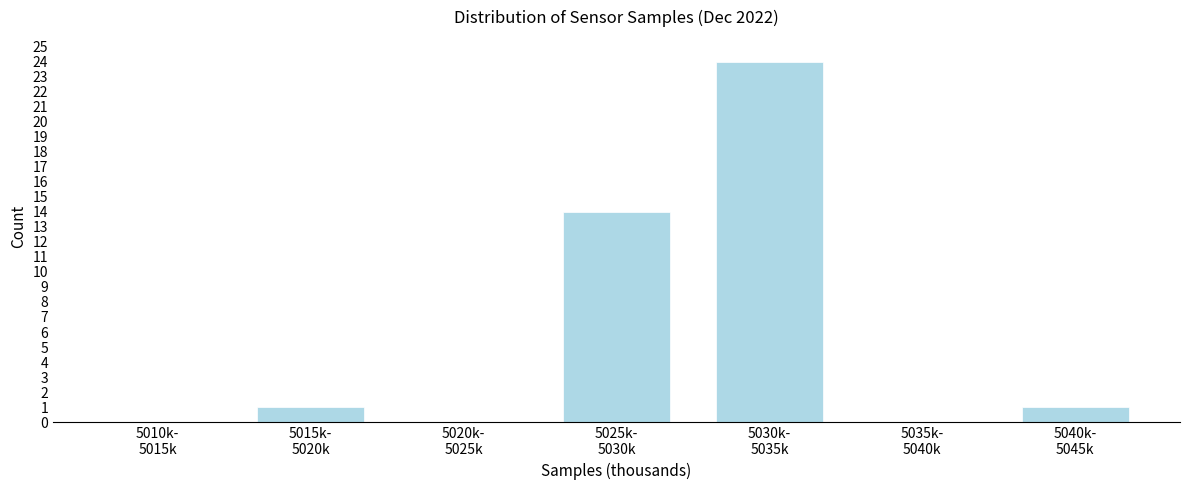

What is the sum of all values?

40